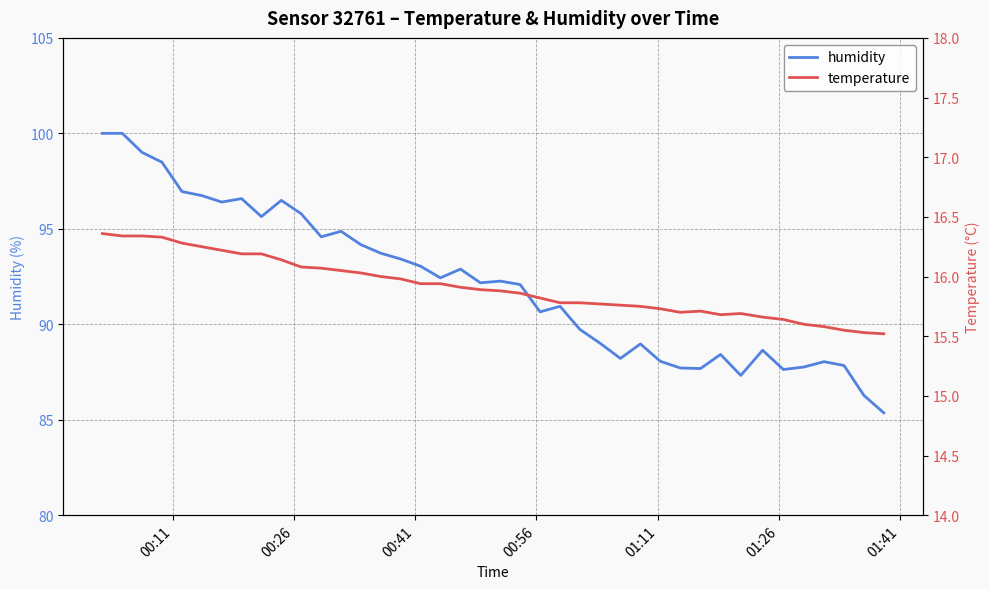

What is the maximum value for humidity?

100.0